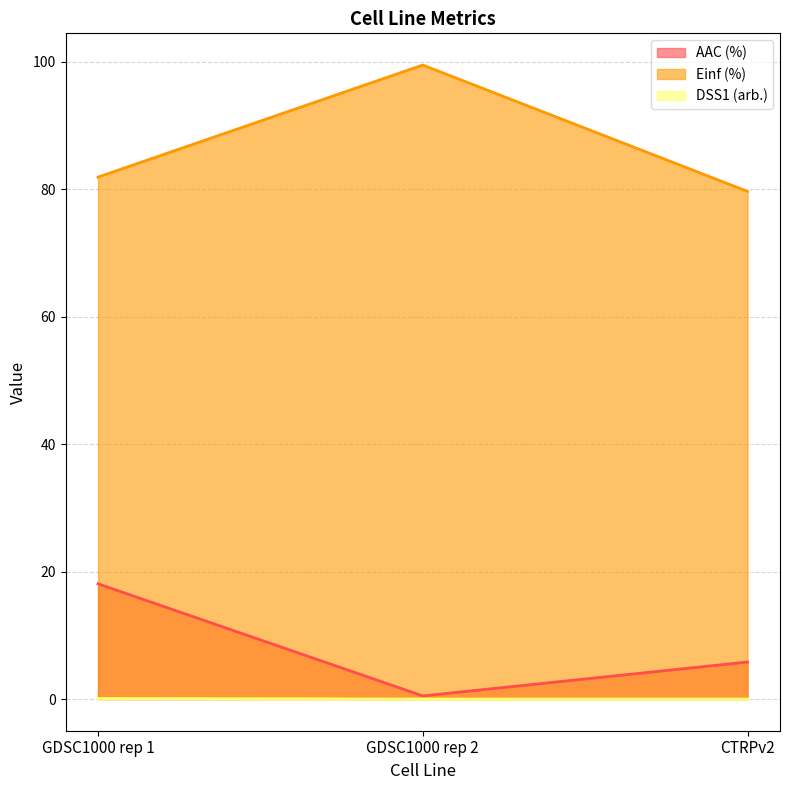

Is the value of DSS1 (arb.) at GDSC1000 rep 2 greater than the value of Einf (%) at GDSC1000 rep 1?

No